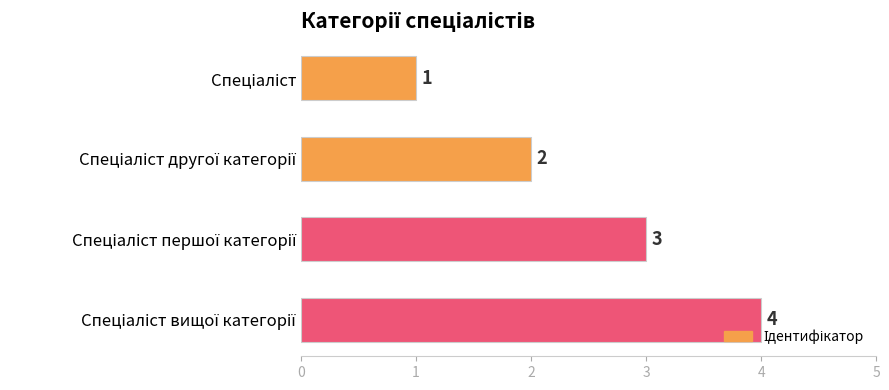

What is the difference between the maximum and minimum values?

3